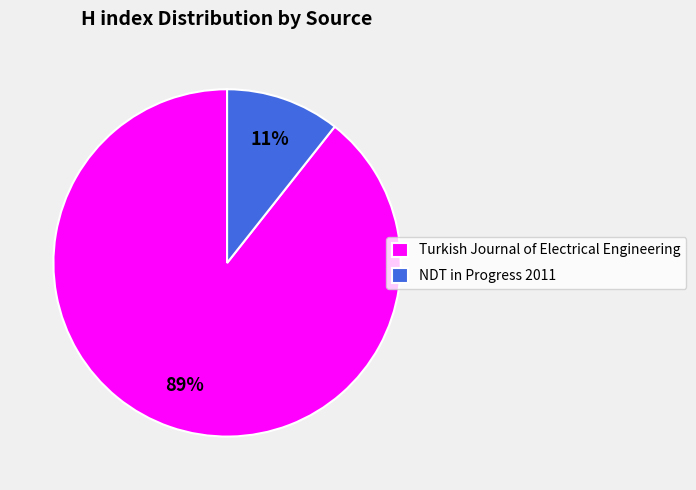

To the nearest percent, what is the average slice percentage?

50%